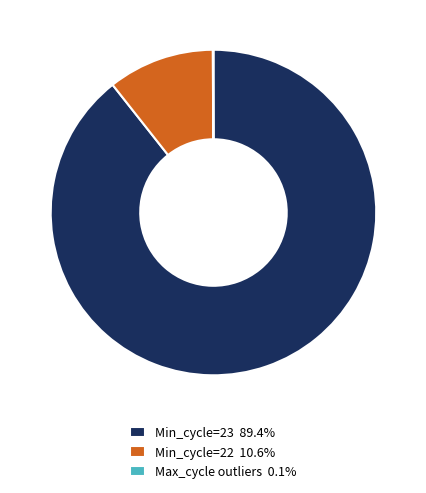

Does Min_cycle=23 89.4% account for over 50% of the chart?

Yes